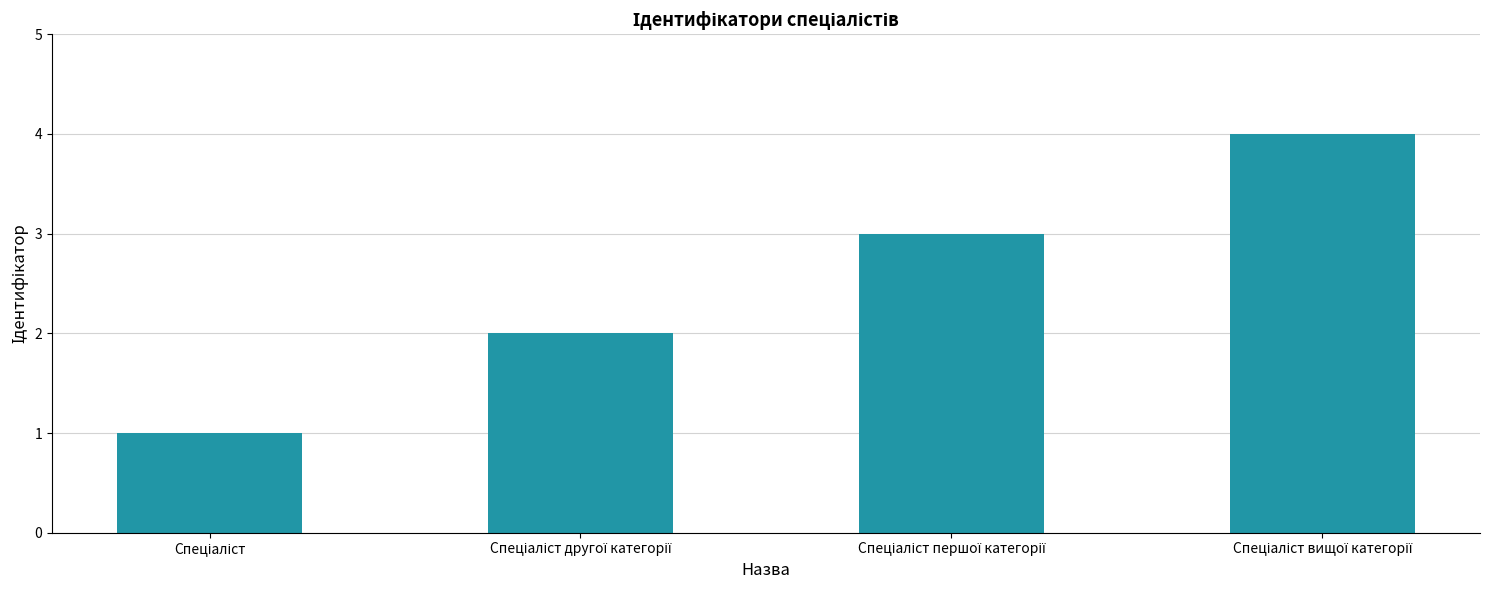

What is the maximum value shown in the chart?

4